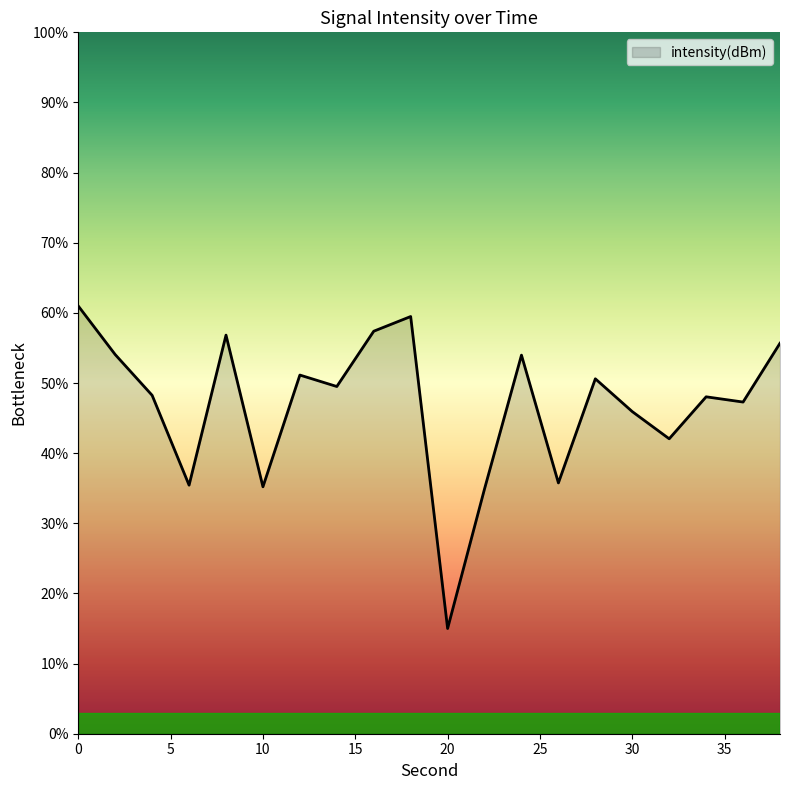

What is the minimum value shown in the chart?

15.0